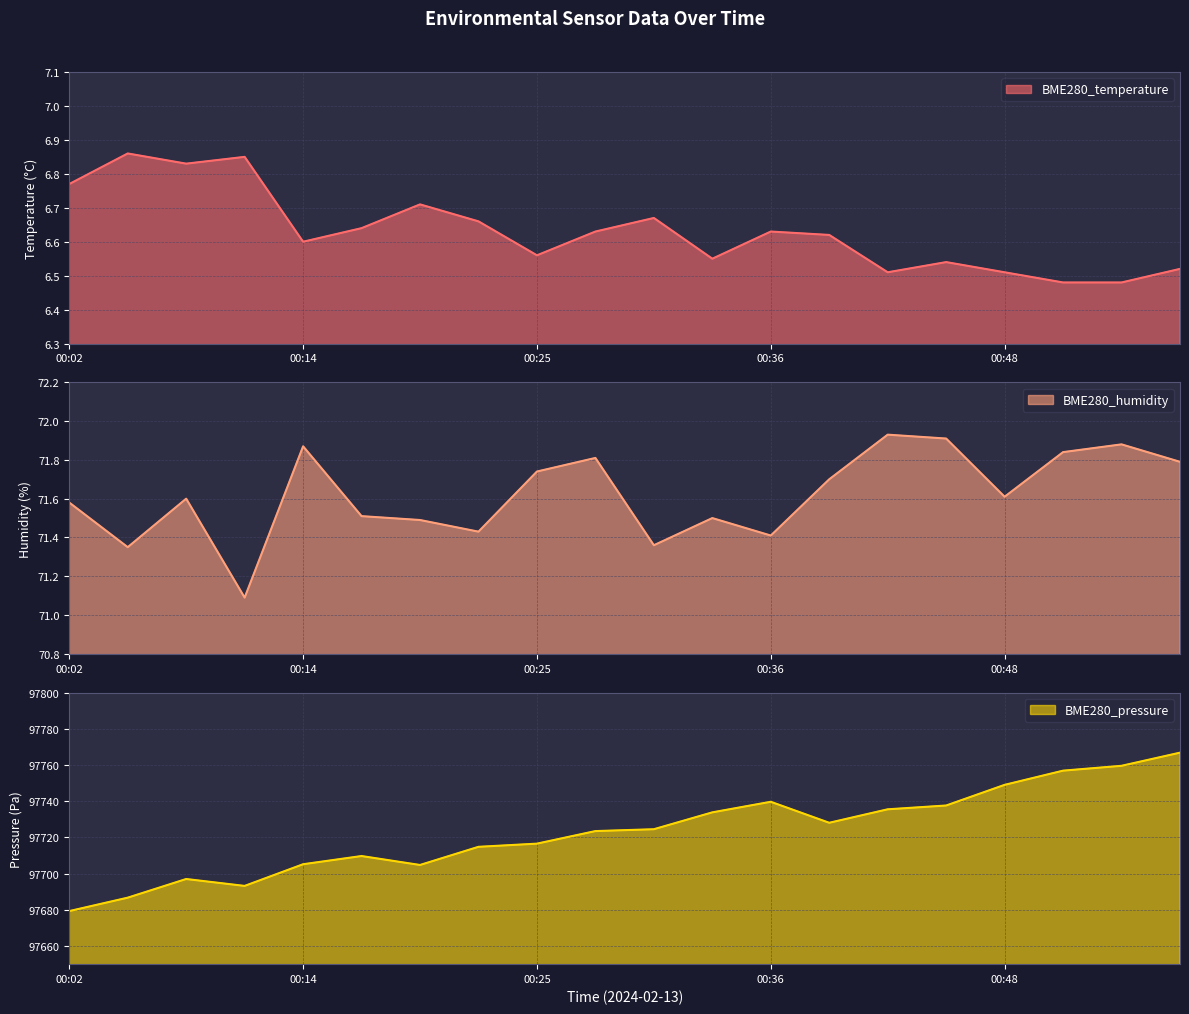

True or false: BME280_pressure has more than 0 points higher than both neighbors.

True